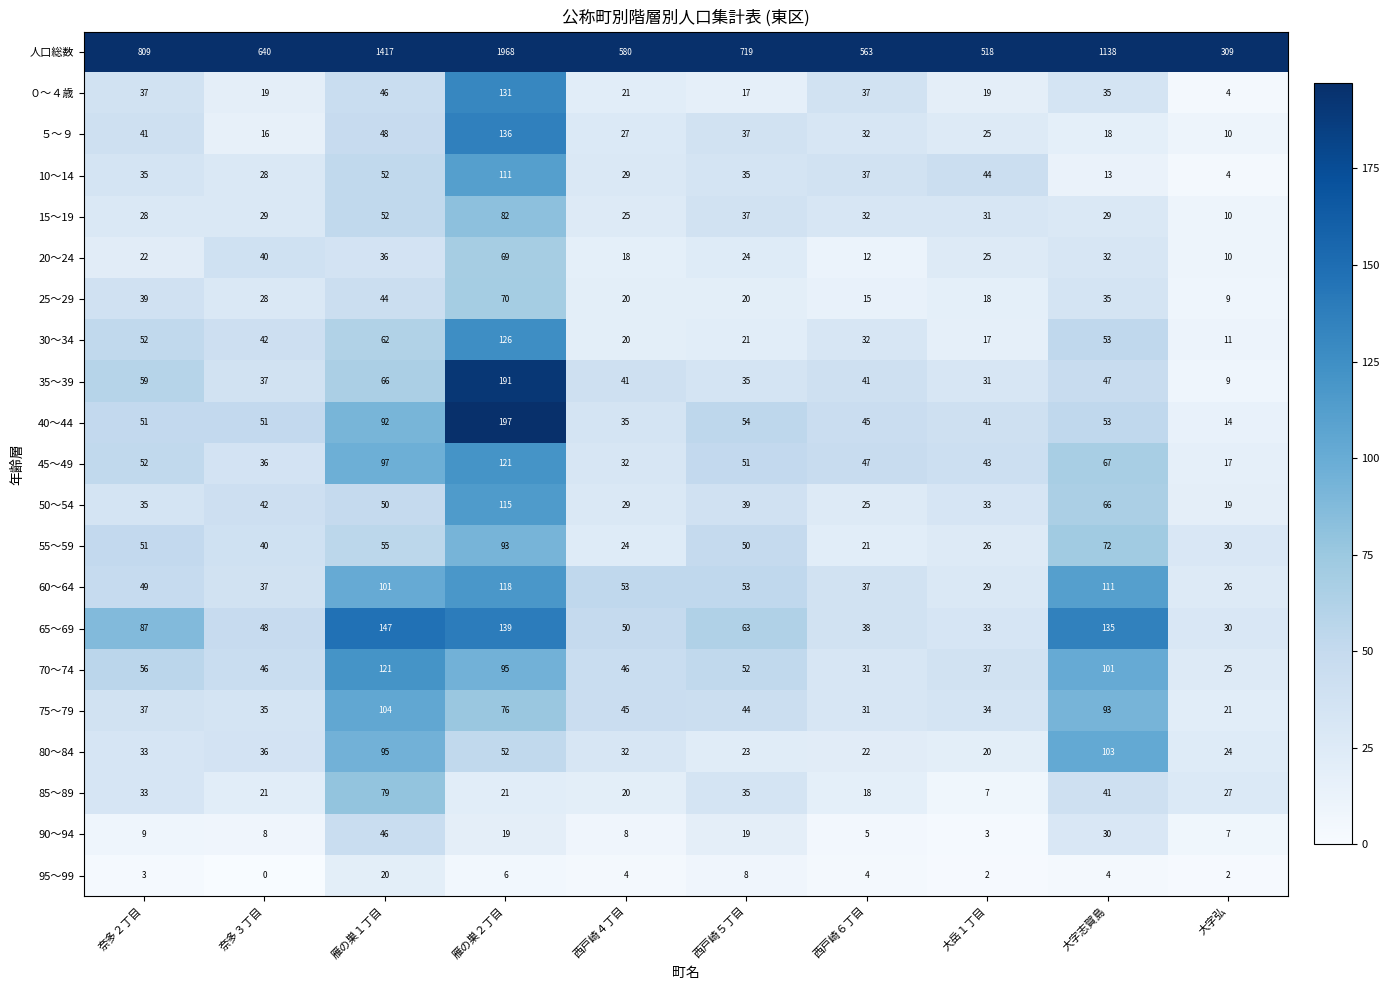

What is the spread (max minus min) of values at 西戸崎４丁目?

576